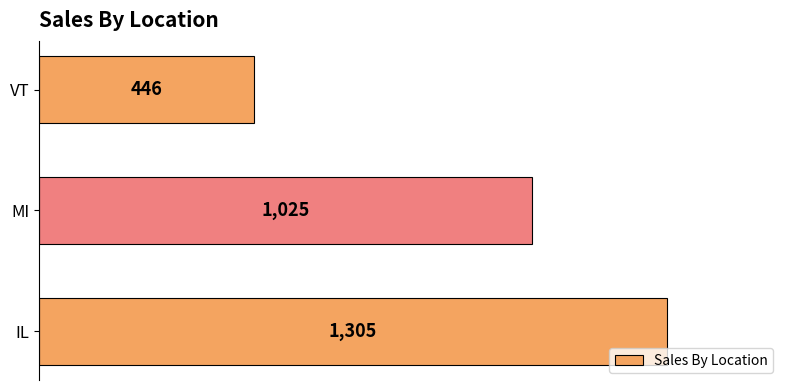

Is it true that the value at IL is 482?

False